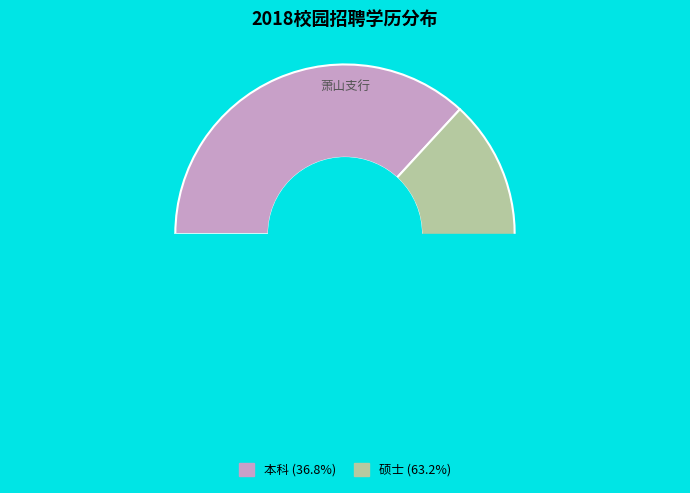

How many slices are in this pie chart?

2